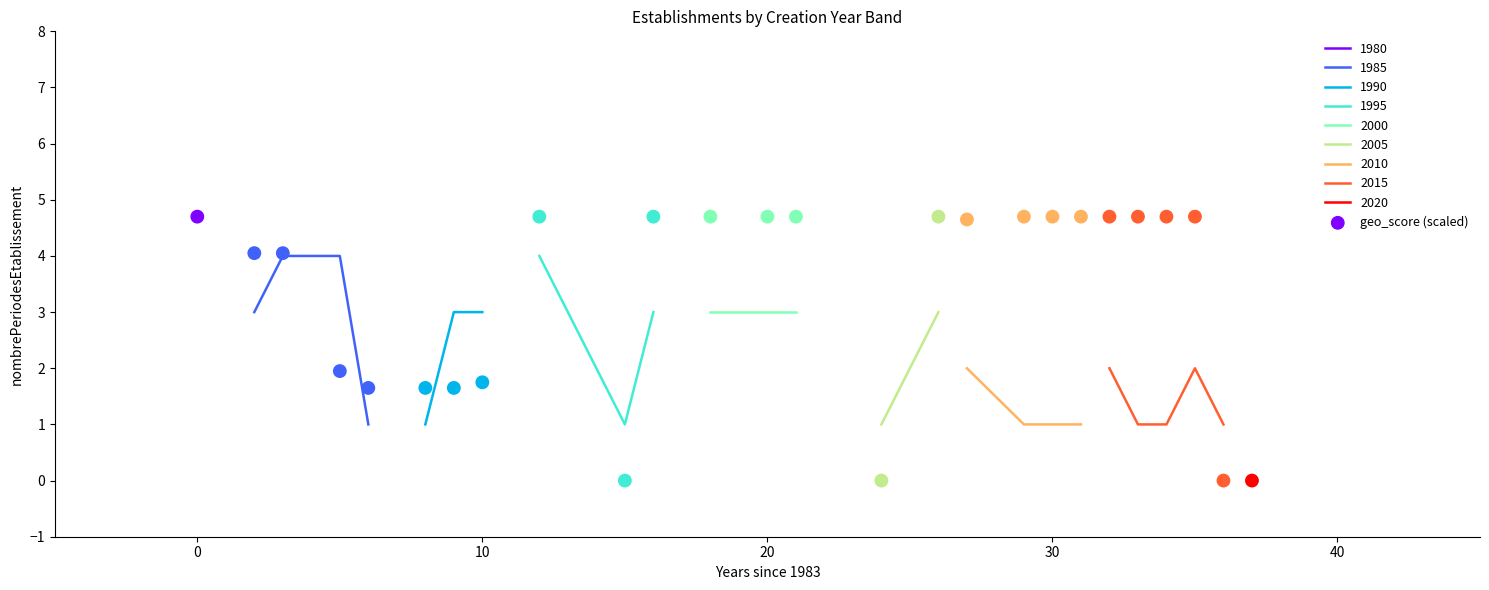

What is the maximum value for 1985?

4